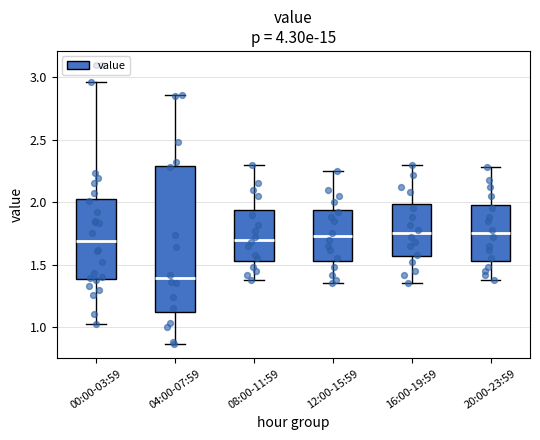

Reading left to right, read every box against the y-axis: the position of its median line, the range the box covers, and the ends of its whiskers. The values are not printed on the chart, so give them approximately, as read against the axis.

00:00-03:59: median 1.70, box 1.40 to 2.05, whiskers 1.00 to 2.95
04:00-07:59: median 1.40, box 1.10 to 2.30, whiskers 0.85 to 2.85
08:00-11:59: median 1.70, box 1.55 to 1.95, whiskers 1.40 to 2.30
12:00-15:59: median 1.75, box 1.55 to 1.95, whiskers 1.35 to 2.25
16:00-19:59: median 1.75, box 1.55 to 2.00, whiskers 1.35 to 2.30
20:00-23:59: median 1.75, box 1.55 to 2.00, whiskers 1.40 to 2.30